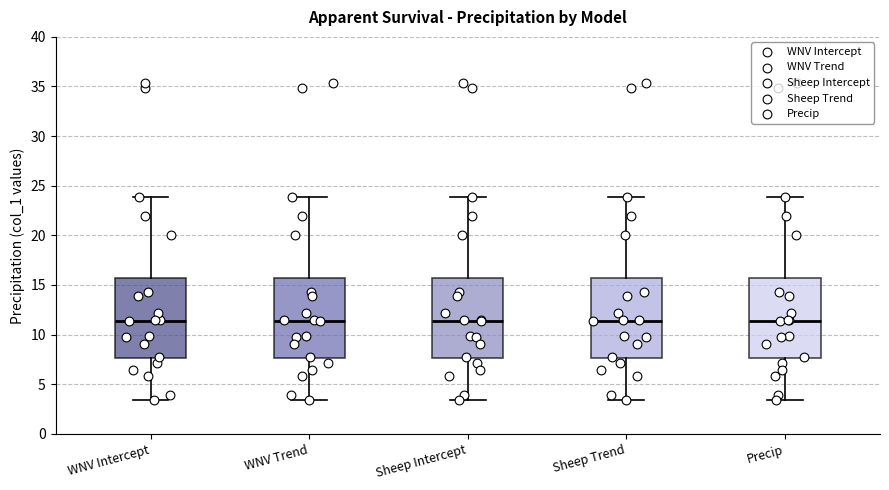

Reading left to right, read every box against the y-axis: the position of its median line, the range the box covers, and the ends of its whiskers. The values are not printed on the chart, so give them approximately, as read against the axis.

WNV Intercept: median 11.5, box 7.5 to 15.5, whiskers 3.5 to 24.0
WNV Trend: median 11.5, box 7.5 to 15.5, whiskers 3.5 to 24.0
Sheep Intercept: median 11.5, box 7.5 to 15.5, whiskers 3.5 to 24.0
Sheep Trend: median 11.5, box 7.5 to 15.5, whiskers 3.5 to 24.0
Precip: median 11.5, box 7.5 to 15.5, whiskers 3.5 to 24.0